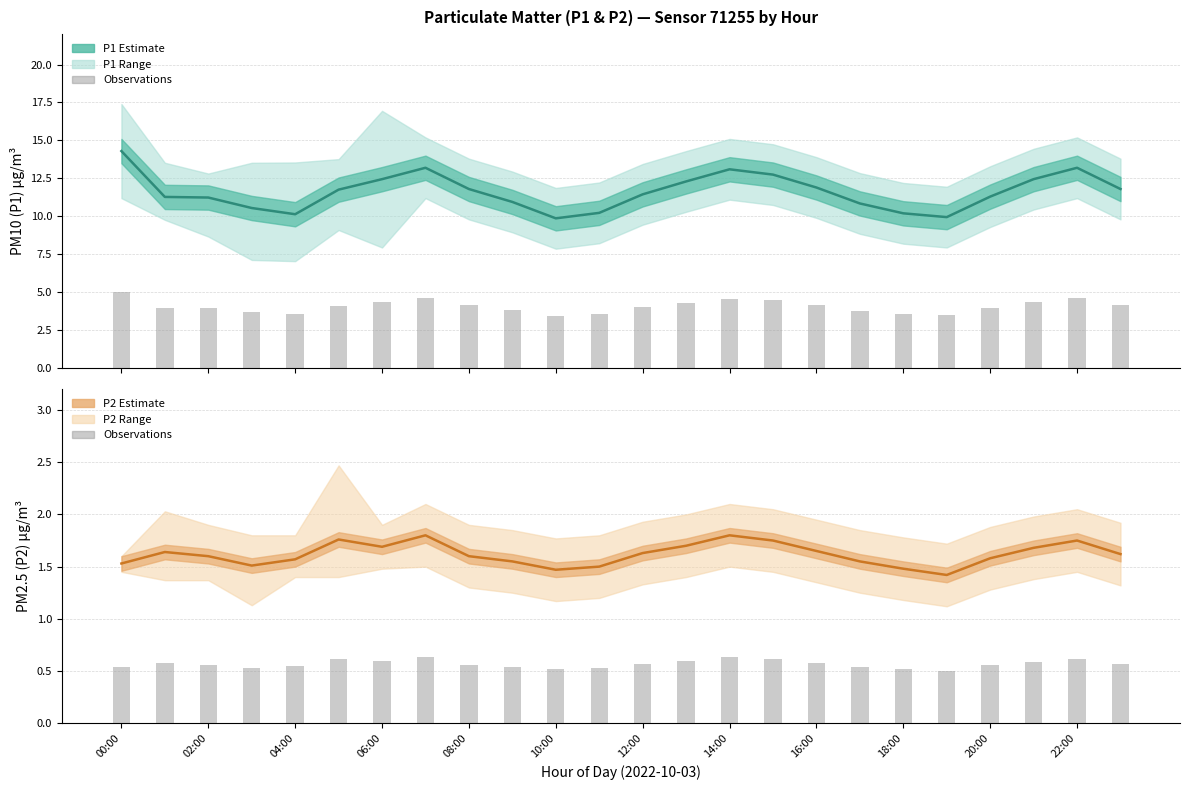

At which label is P2 bars closest to 0?

19